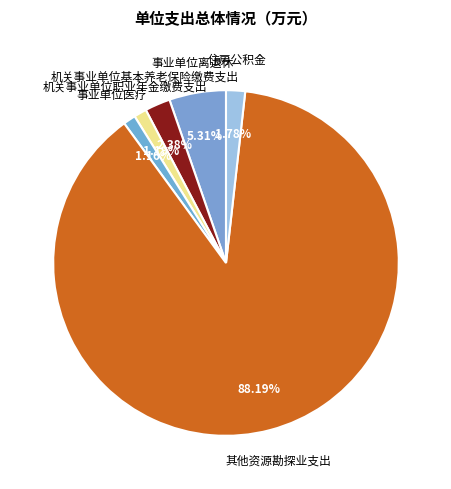

To the nearest percent, what percentage of the pie is 机关事业单位职业年金缴费支出?

1%